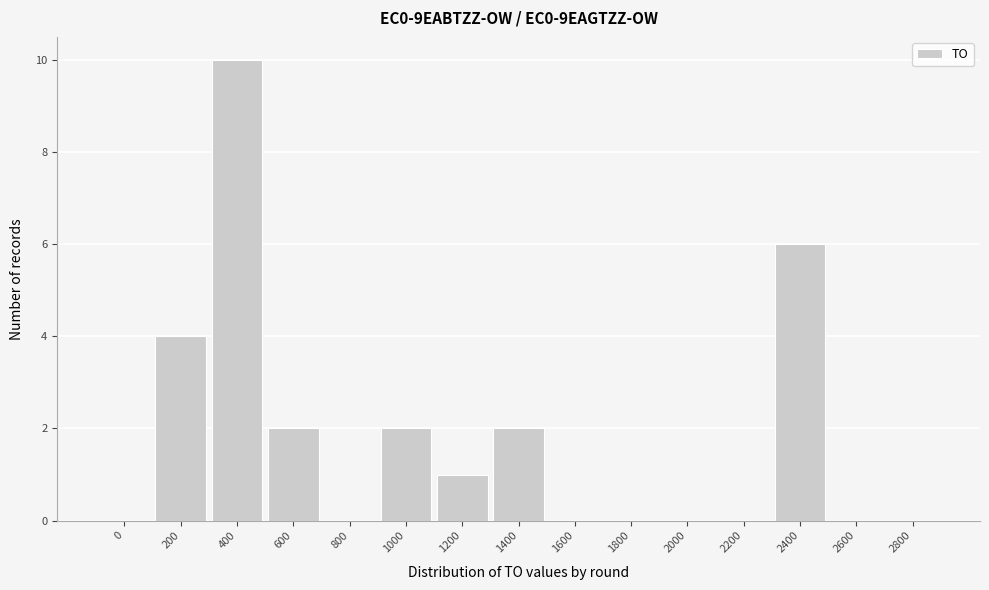

Reading right to left, what are all the values shown in this chart?

2800=0	2600=0	2400=6	2200=0	2000=0	1800=0	1600=0	1400=2	1200=1	1000=2	800=0	600=2	400=10	200=4	0=0